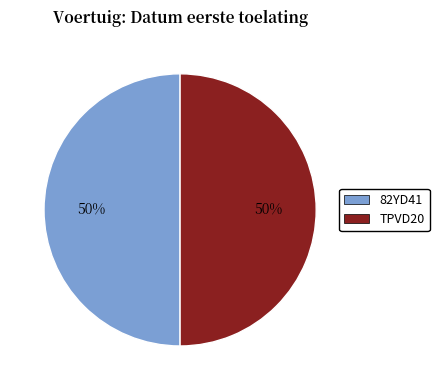

True or false: 82YD41 accounts for 50% of the total.

True